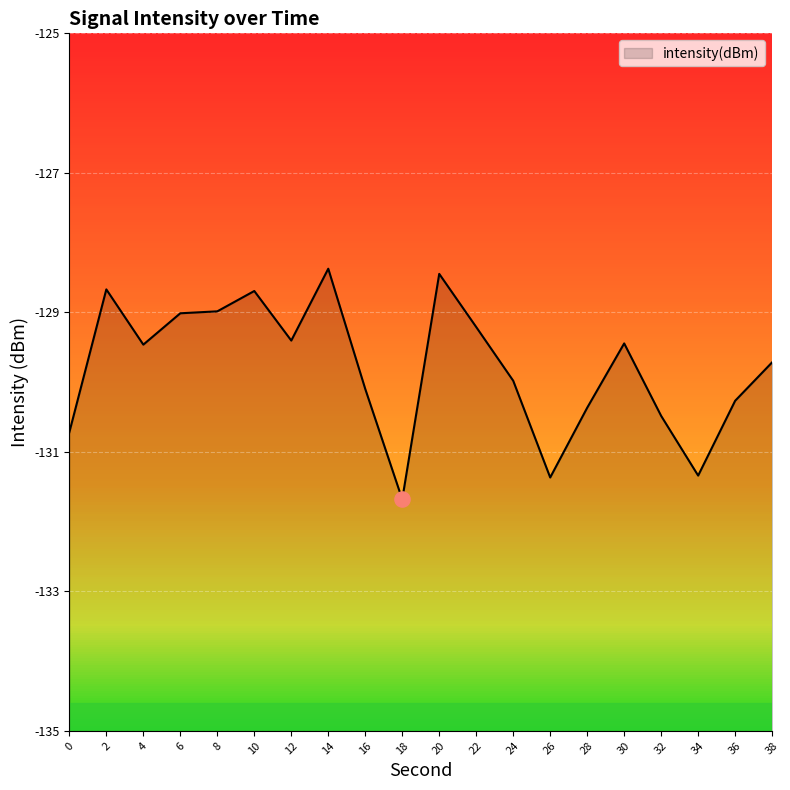

Between 34 and 32, which is larger?

32